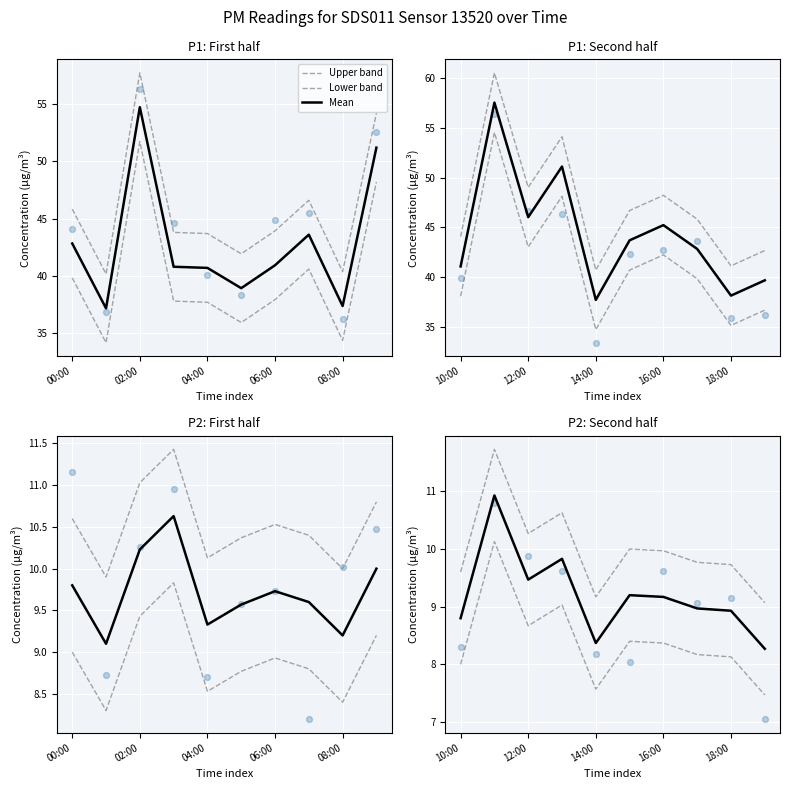

Which series has the widest spread of Y values?

Upper band